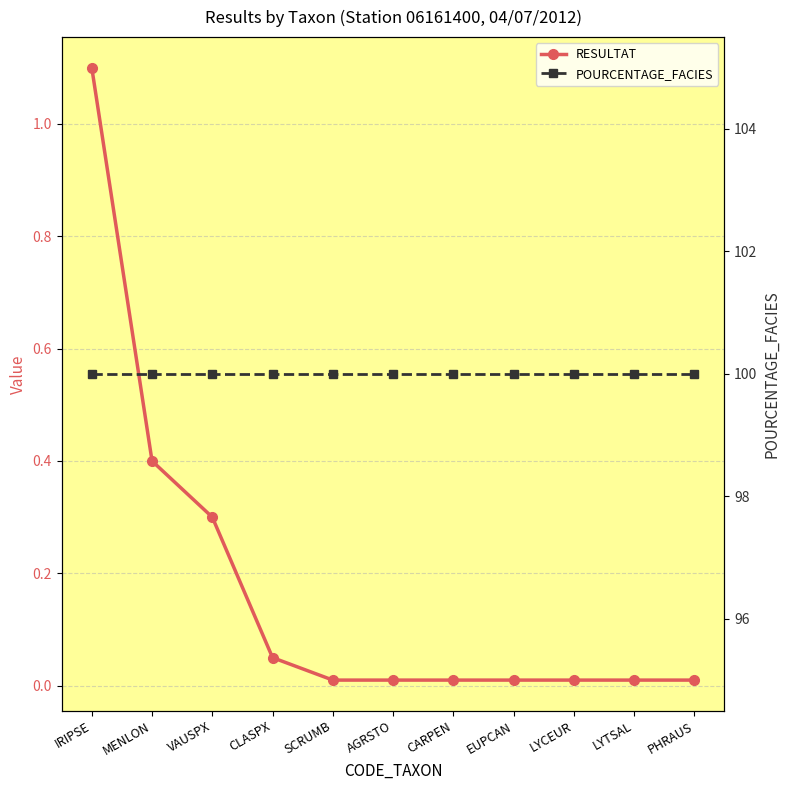

The value of POURCENTAGE_FACIES at IRIPSE is 157.9. True or false?

False